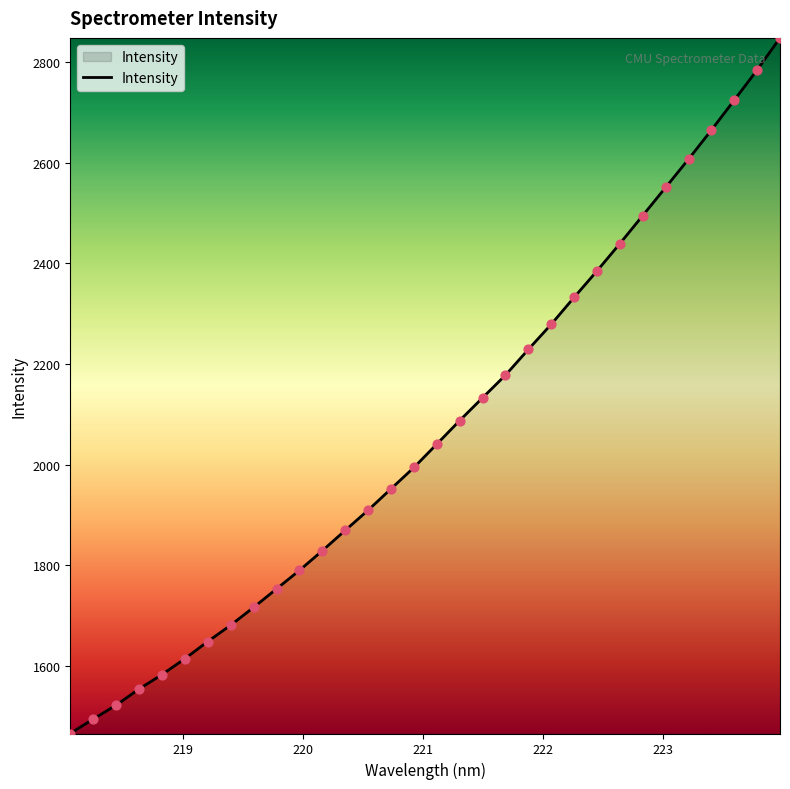

What is the maximum value shown in the chart?

2847.9